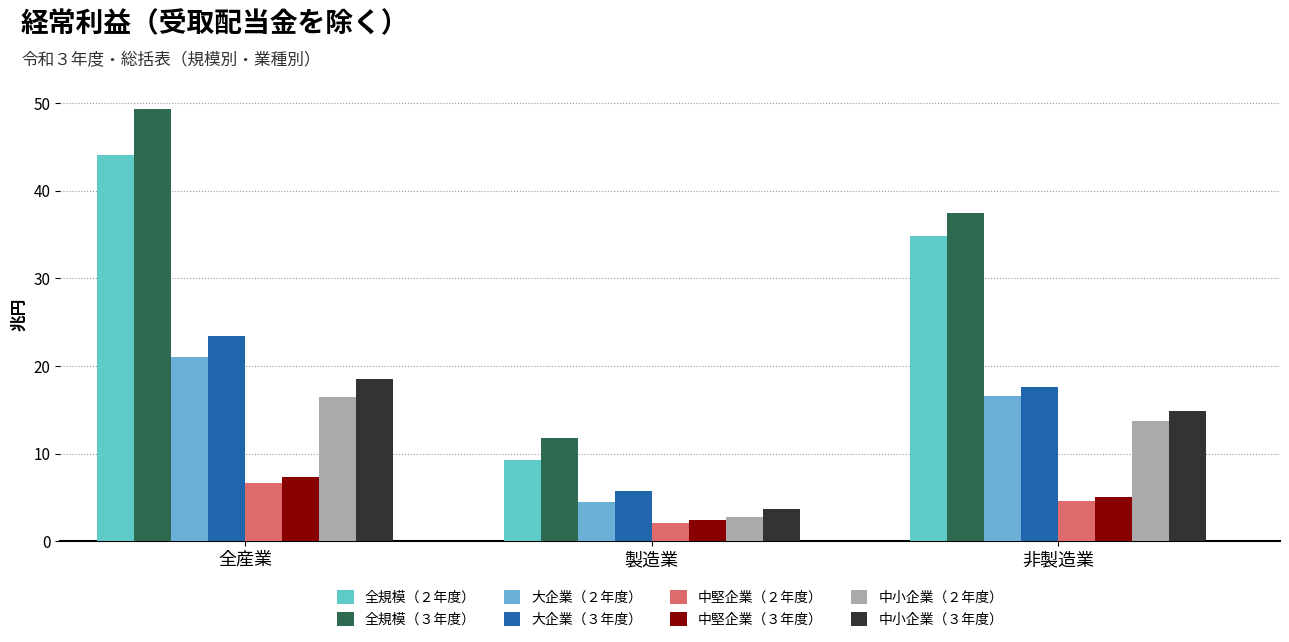

Are the bars grouped side by side (vs. stacked)?

Yes